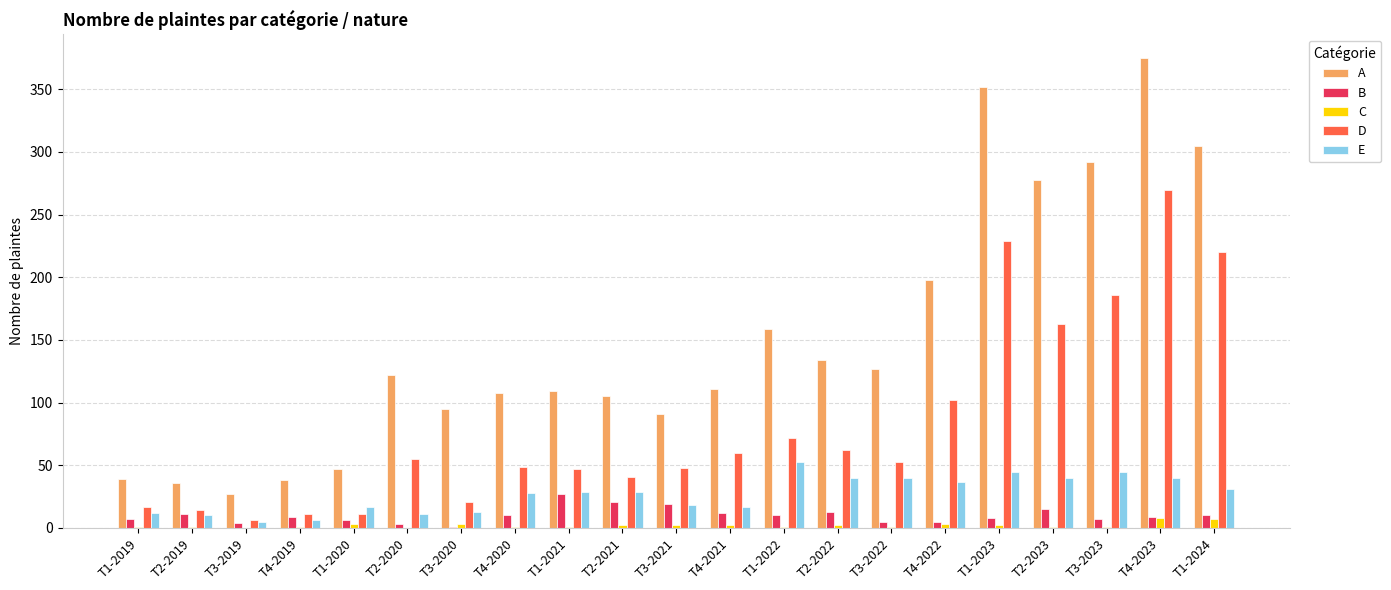

Which label corresponds to the largest value in the chart?

T4-2023